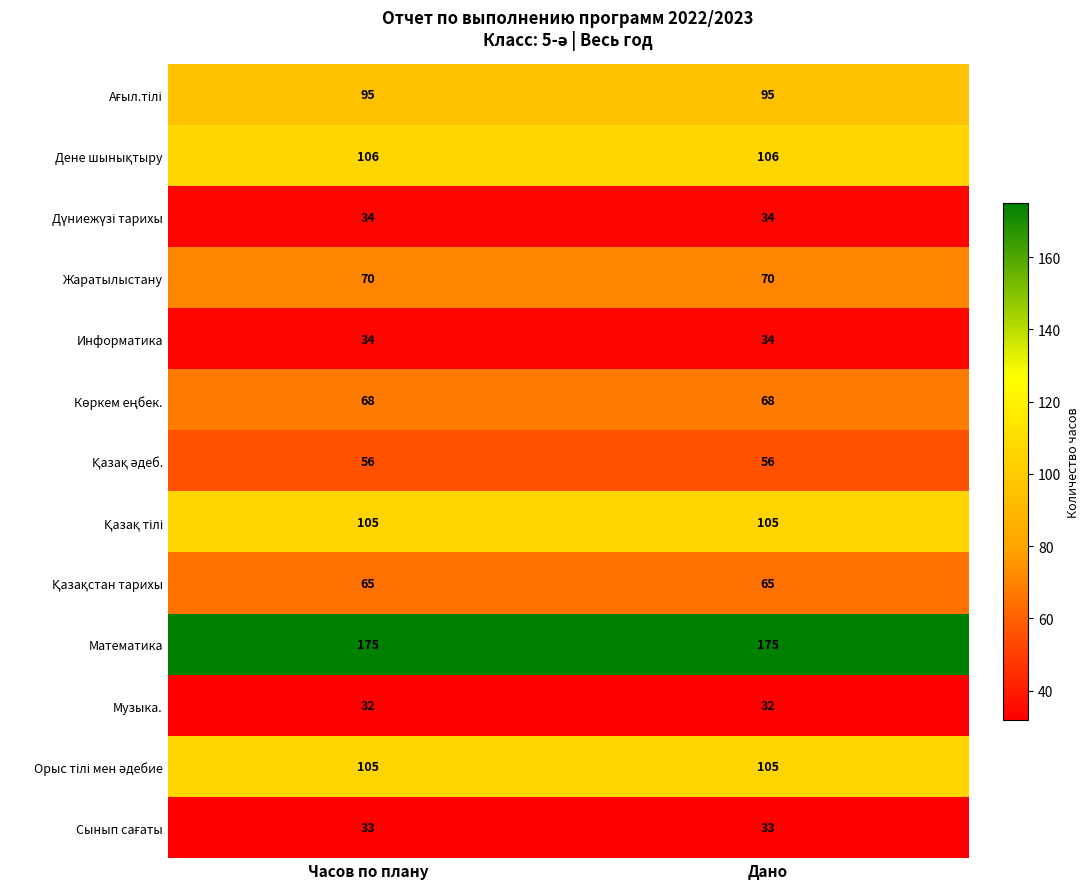

Which series has the largest total across all categories?

Математика